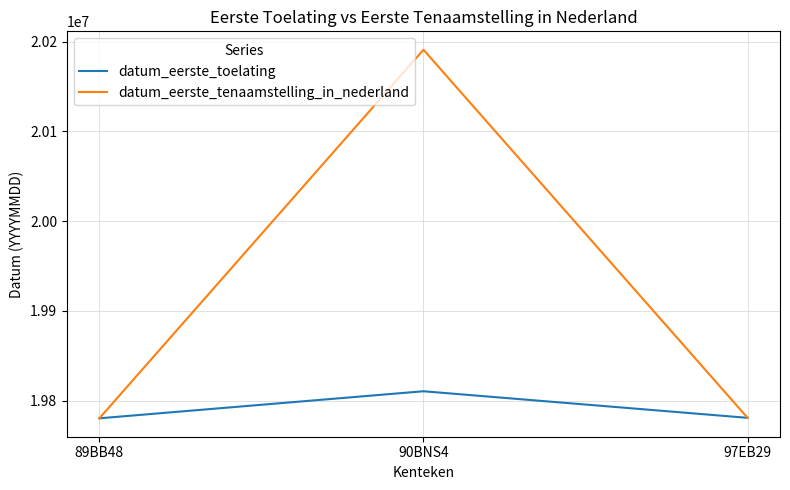

What is the sum of all datum_eerste_toelating values?

59372163